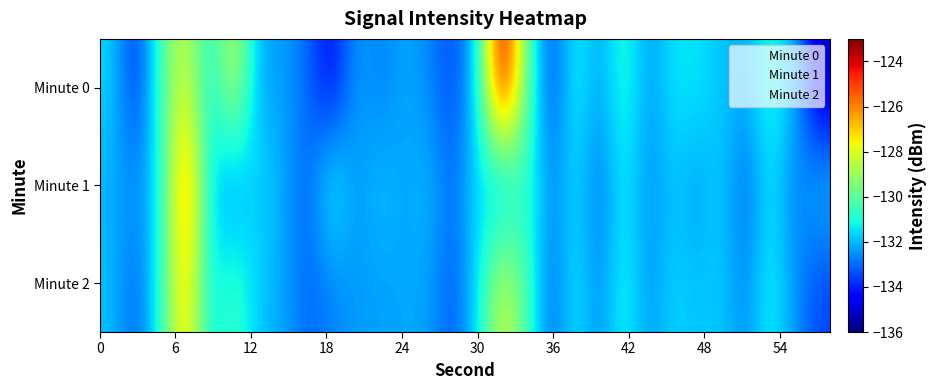

Rank the series by their maximum value, from lowest to highest.

Minute 2, Minute 1, Minute 0